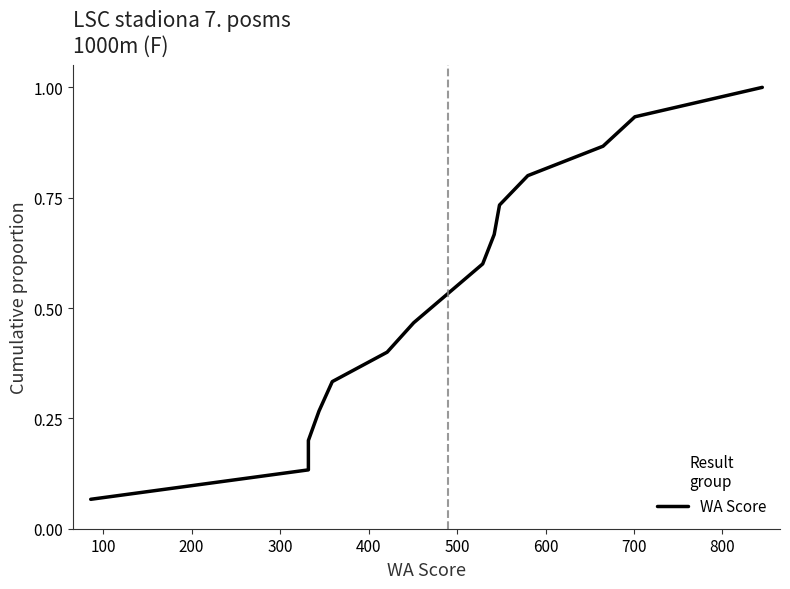

How many distinct data groups are displayed?

1